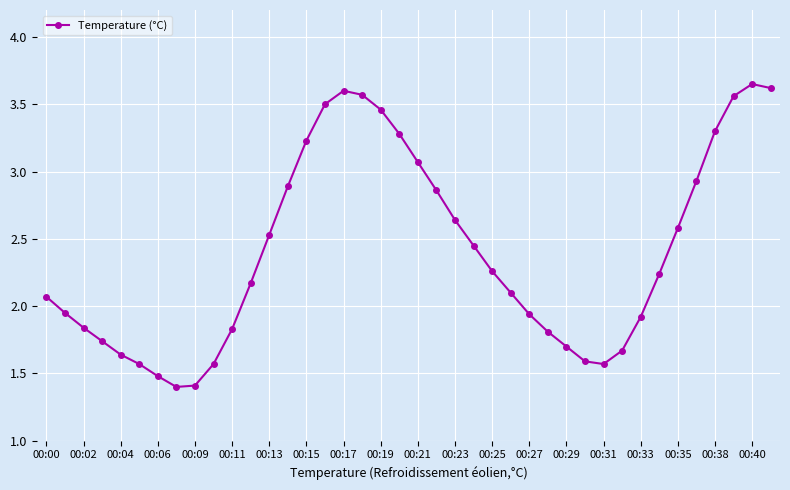

What is the average value?

2.4